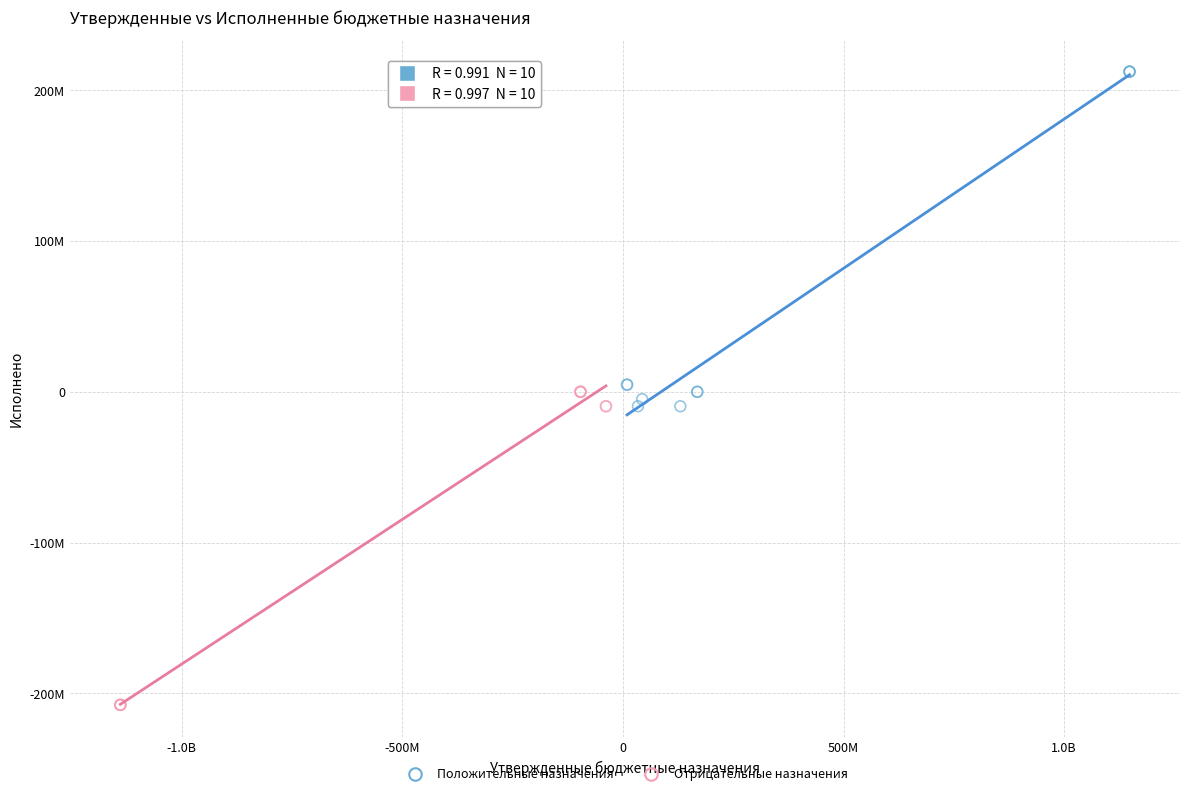

What are all the series names shown in the legend?

Положительные назначения, Отрицательные назначения